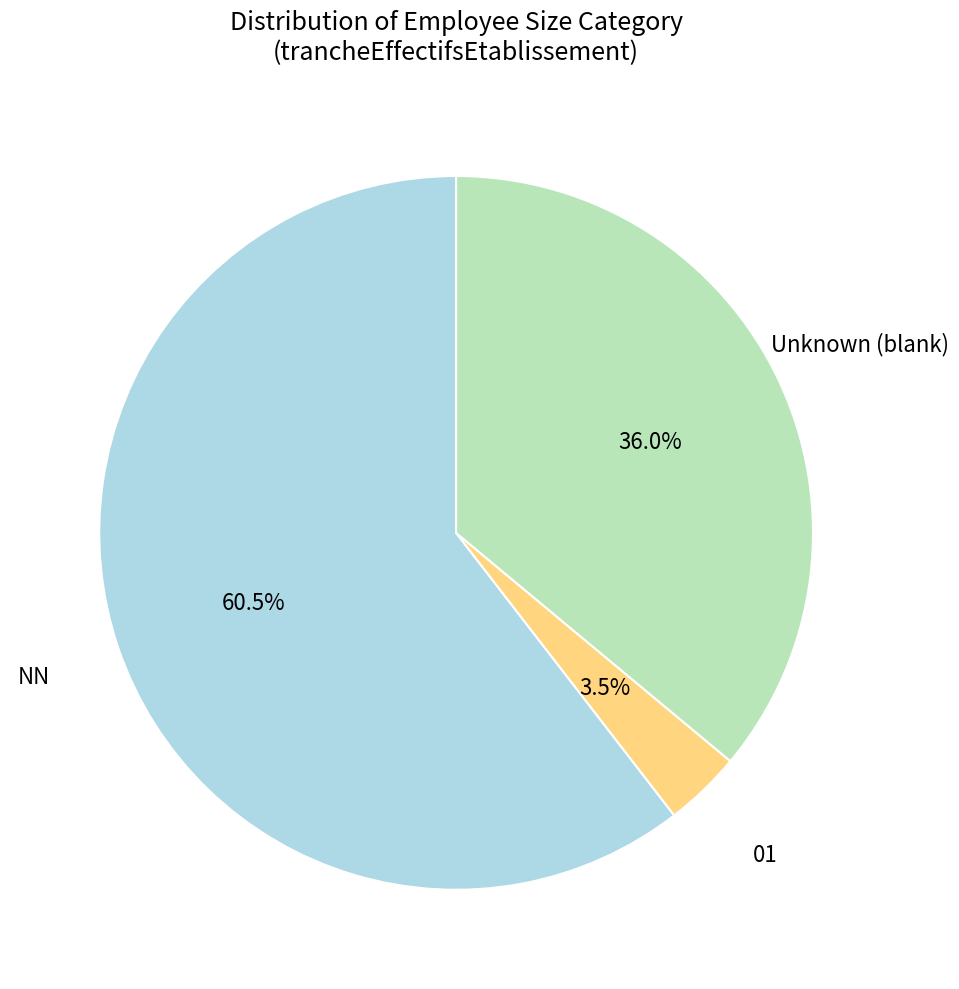

Rank the categories by value from highest to lowest.

NN, Unknown (blank), 01